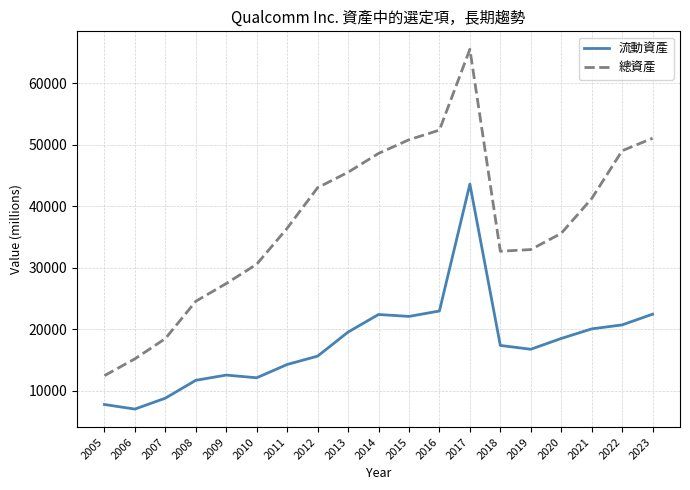

Count the number of data series in this chart.

2